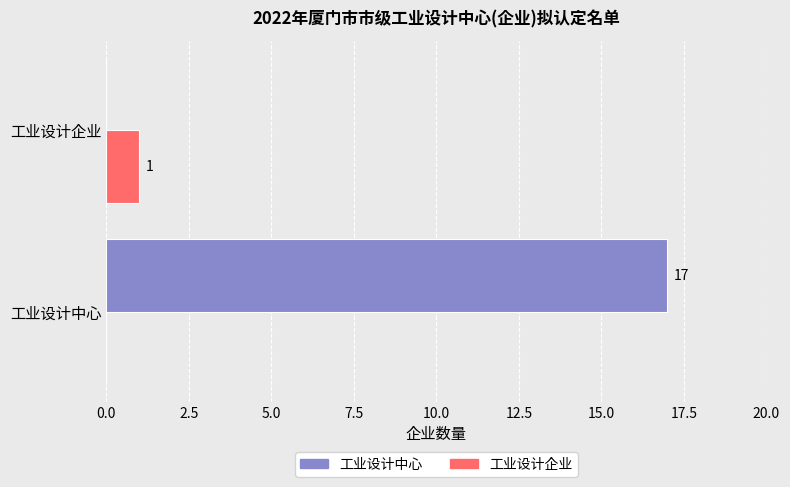

What are all the series names shown in the legend?

工业设计中心, 工业设计企业